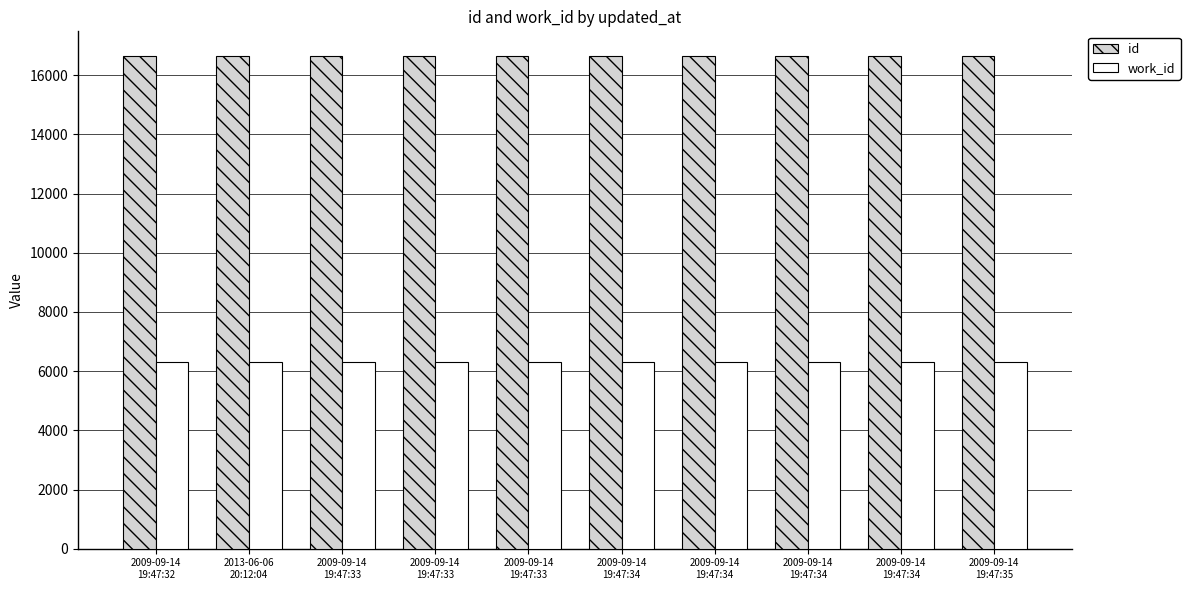

What is the total value across all series at 2009-09-14
19:47:34?

22941